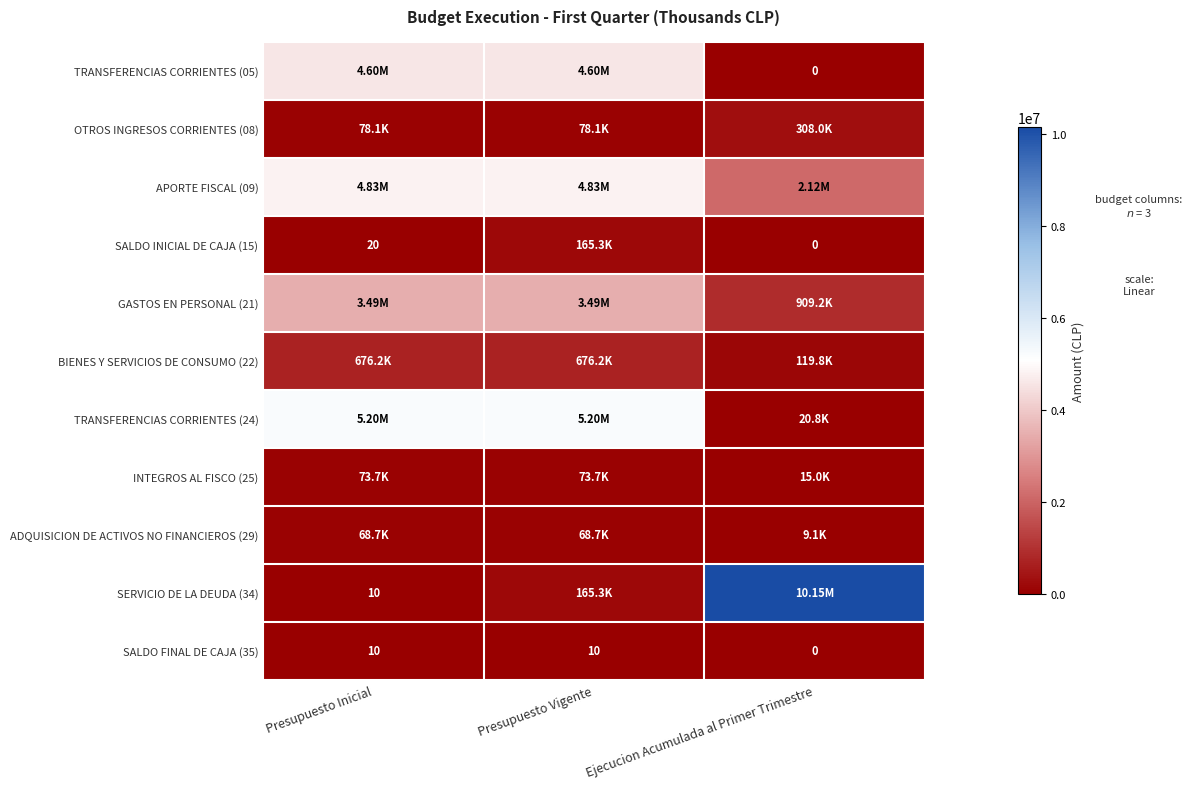

At which category does the chart reach its minimum across all series?

Ejecucion Acumulada al Primer Trimestre